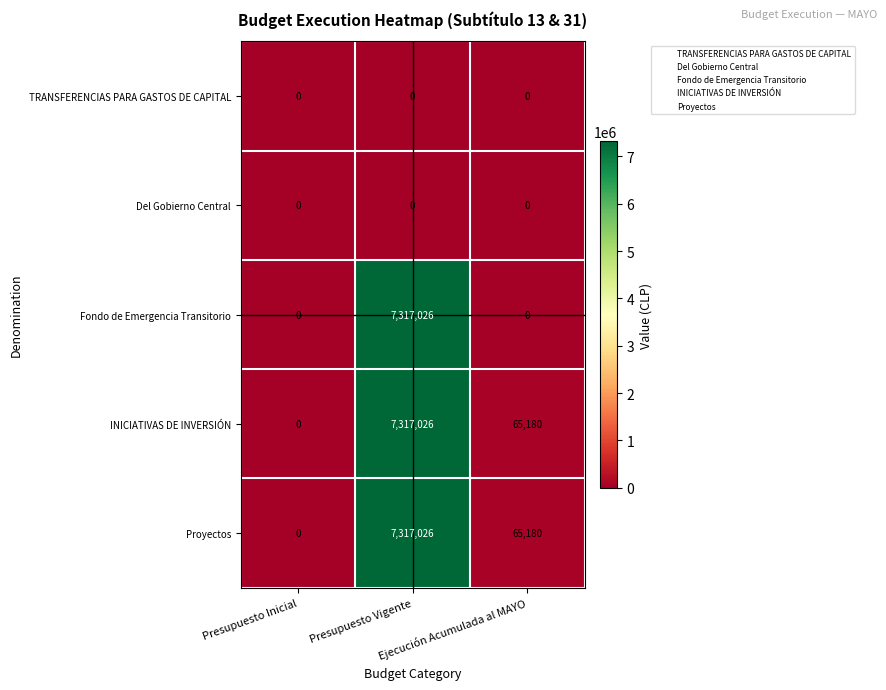

What is the greatest value displayed?

7317026